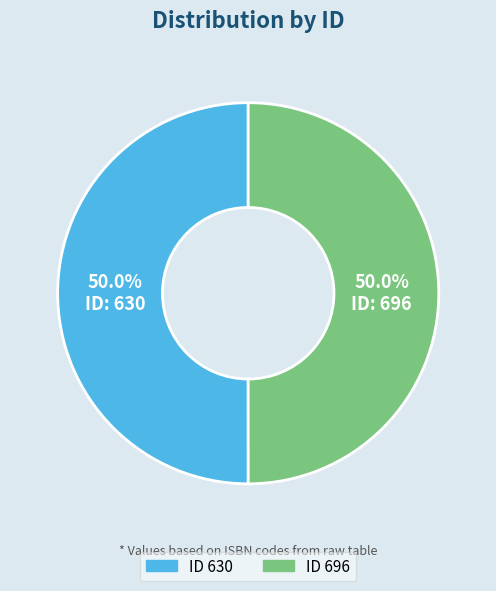

To the nearest percent, what is the average slice percentage?

50%